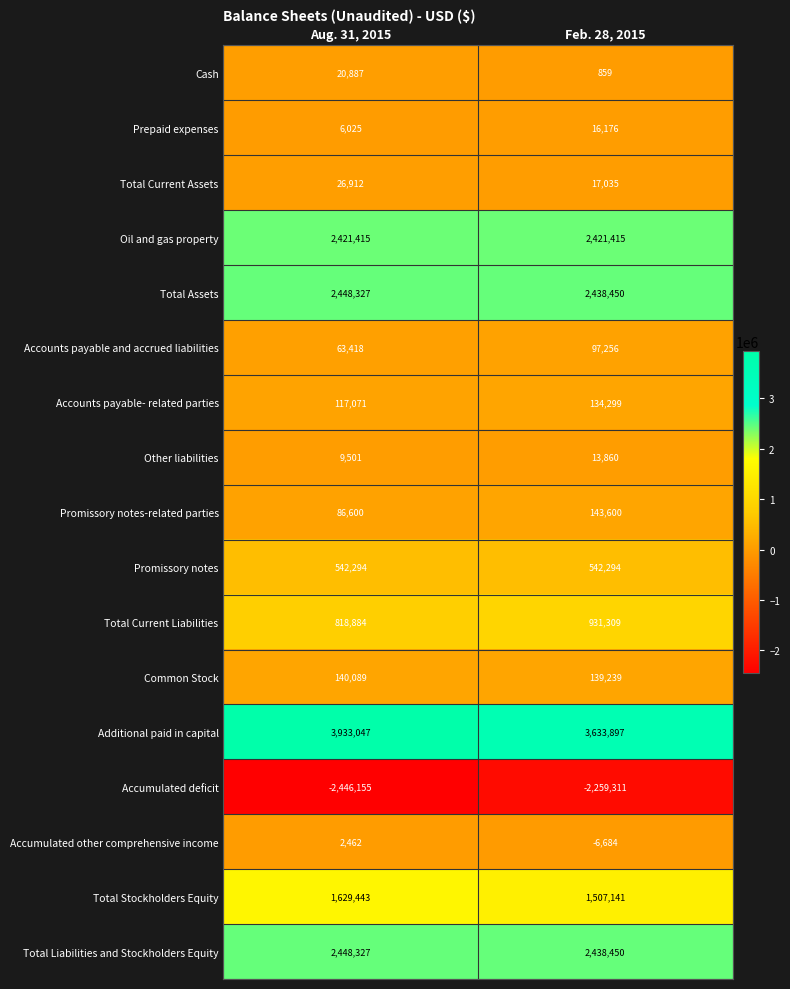

At which category is the sum across all series the highest?

Aug. 31, 2015